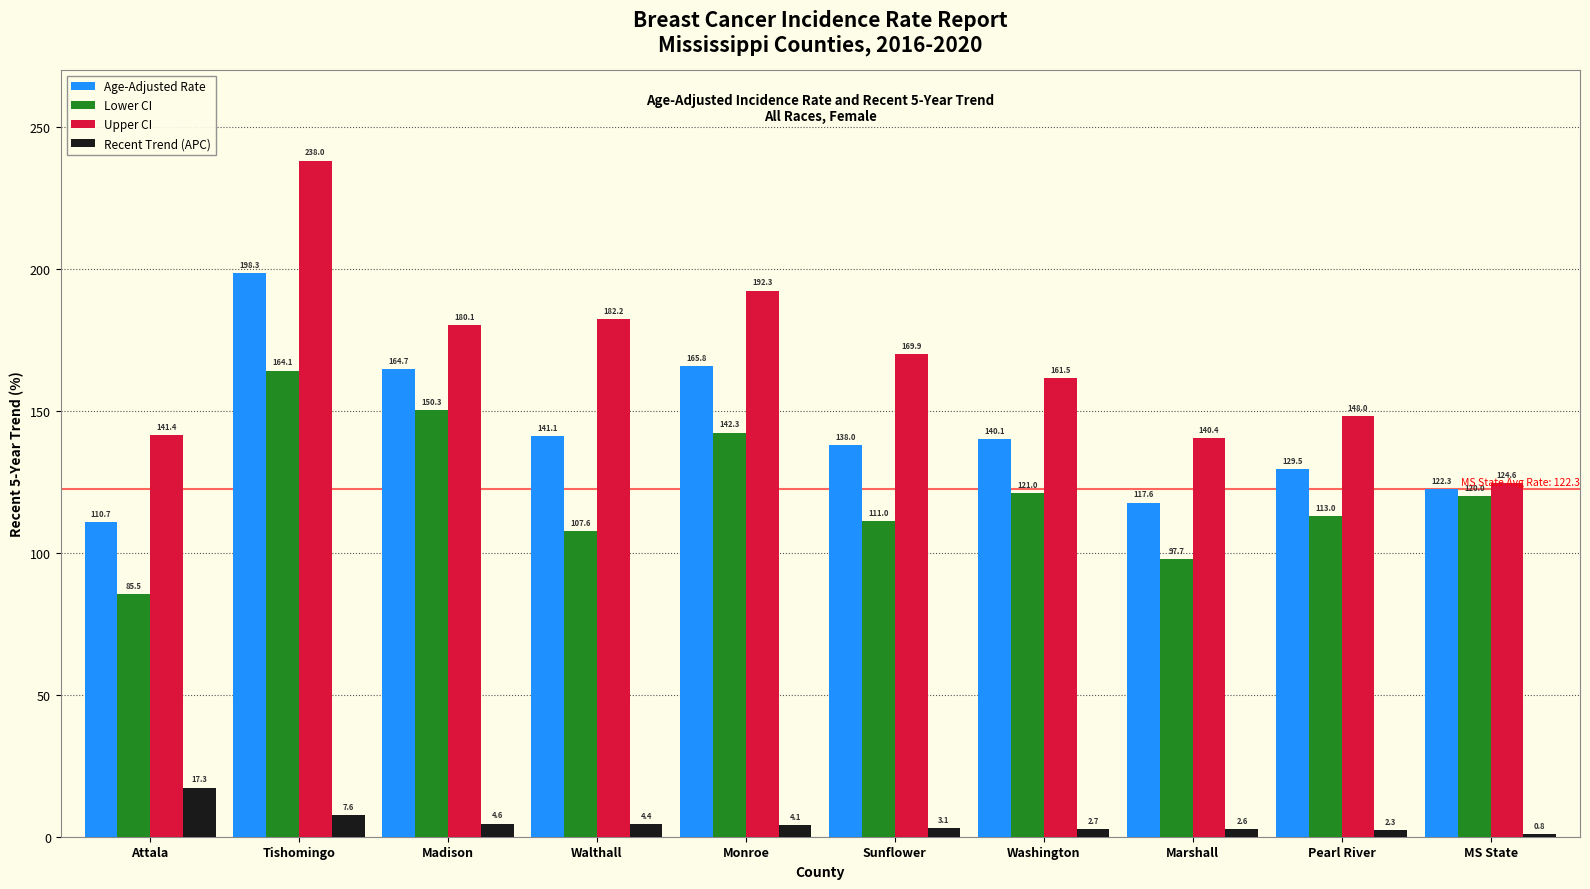

What value does the Upper CI series have at Washington?

161.5